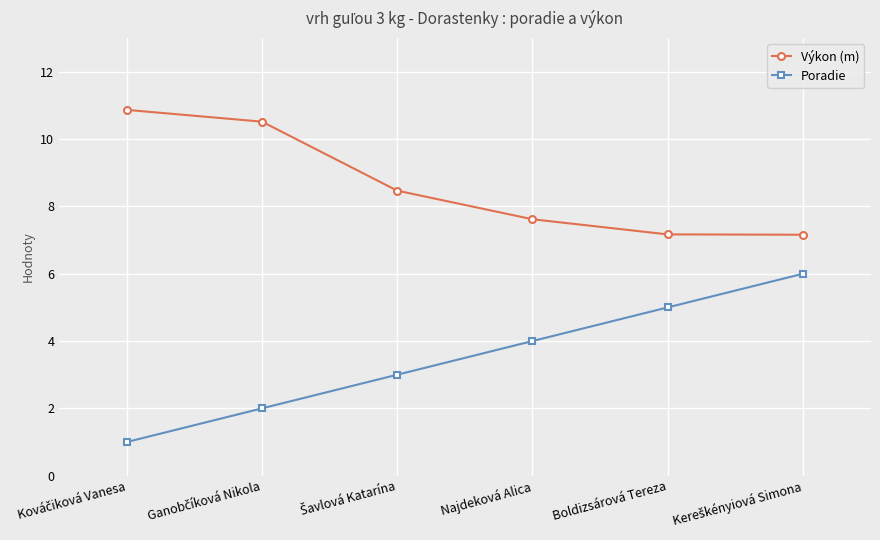

What is the highest value of the Poradie series?

6.0